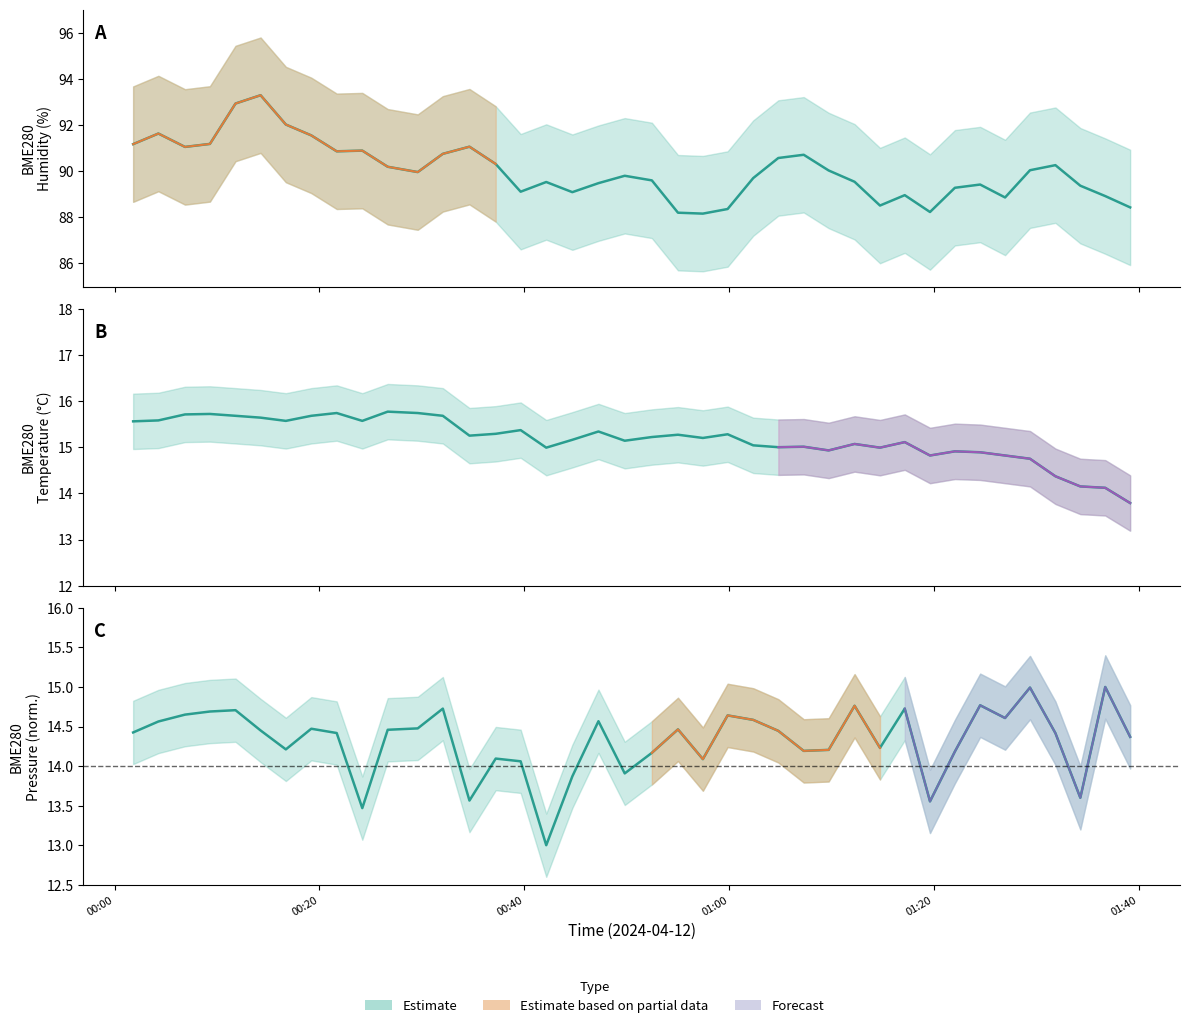

Between 2024/04/12 01:12:16 and 2024/04/12 00:16:43, which is larger?

2024/04/12 00:16:43